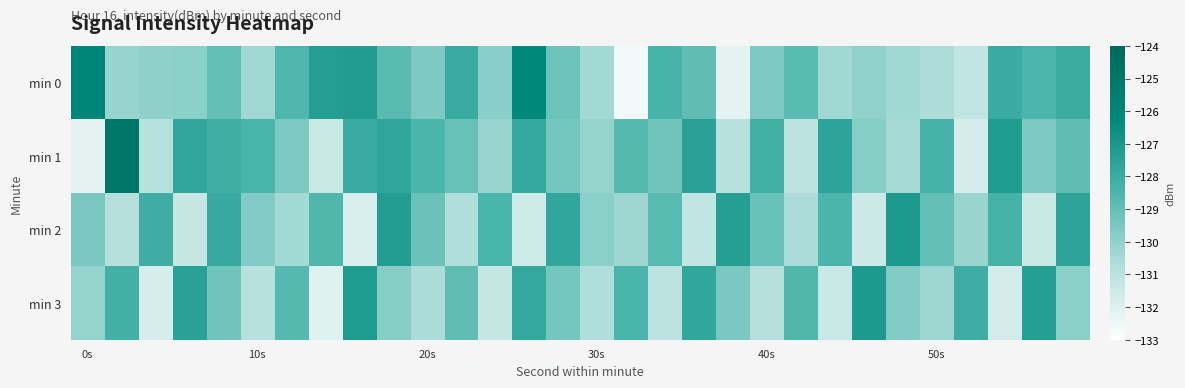

List the series in order of their peak value, lowest first.

min 2, min 3, min 0, min 1